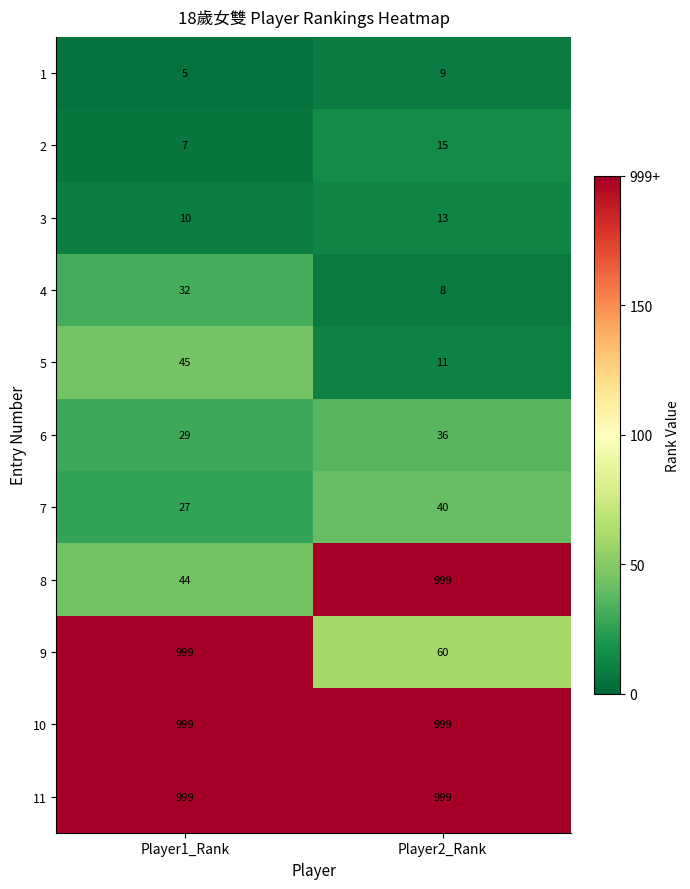

Reading left to right, list all the values displayed in this chart.

1: Player1_Rank=5	Player2_Rank=9
2: Player1_Rank=7	Player2_Rank=15
3: Player1_Rank=10	Player2_Rank=13
4: Player1_Rank=32	Player2_Rank=8
5: Player1_Rank=45	Player2_Rank=11
6: Player1_Rank=29	Player2_Rank=36
7: Player1_Rank=27	Player2_Rank=40
8: Player1_Rank=44	Player2_Rank=999
9: Player1_Rank=999	Player2_Rank=60
10: Player1_Rank=999	Player2_Rank=999
11: Player1_Rank=999	Player2_Rank=999